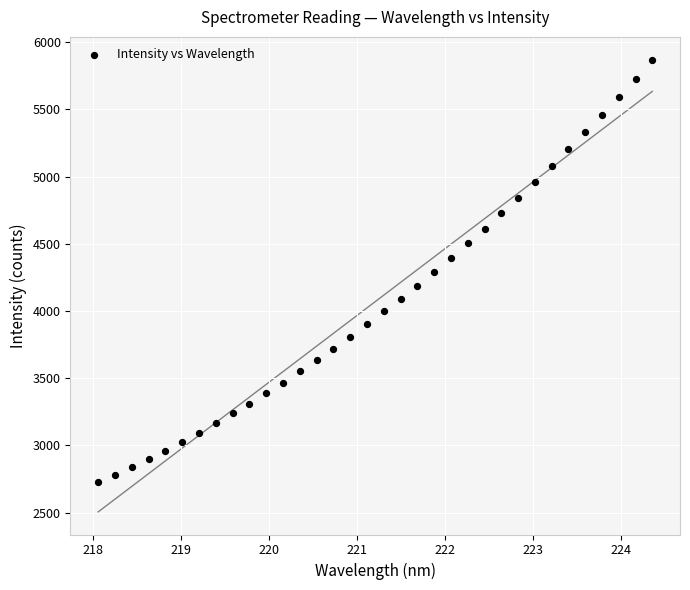

What is the range of X values (max minus min)?

6.3